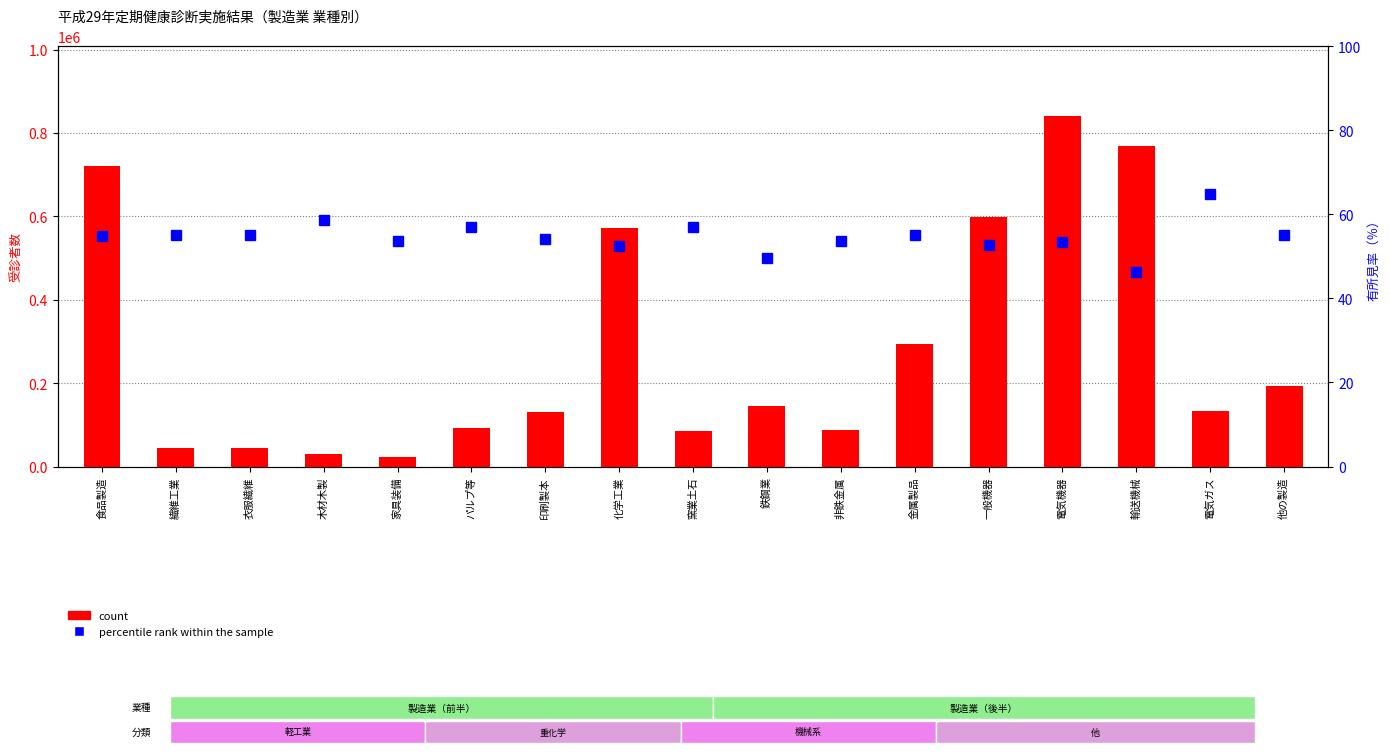

What position from the right is 輸送機械?

3